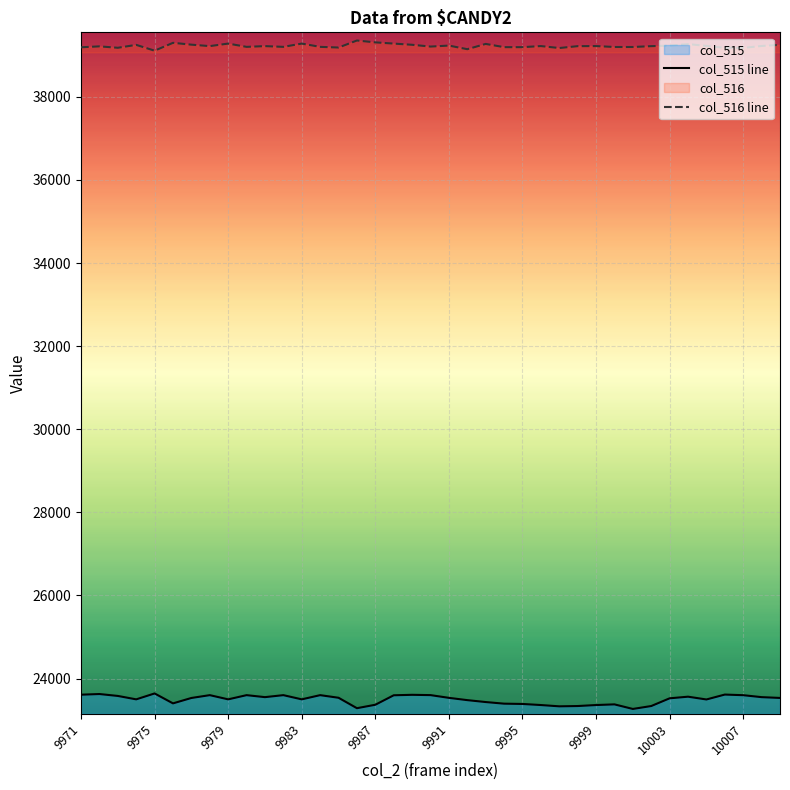

Is it true that col_515 line equals 23525 at 10003?

True